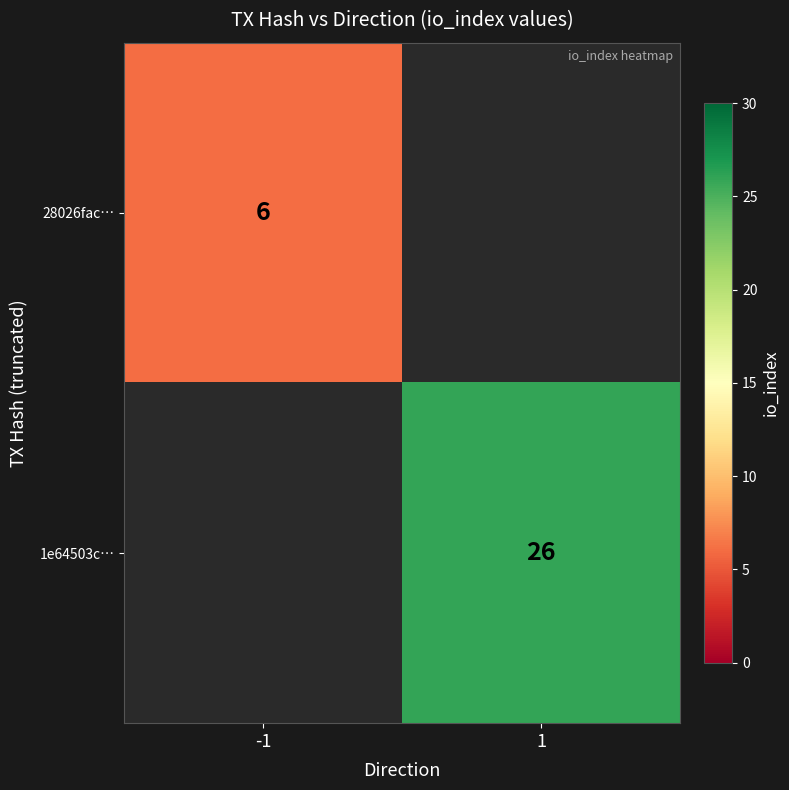

The value of 1e64503c… at 1 is 26. True or false?

True